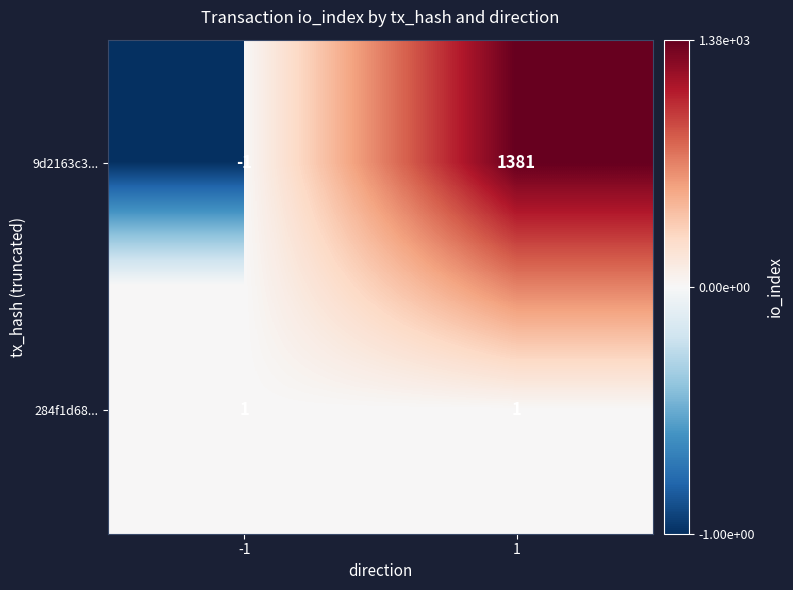

What is the spread (max minus min) of values at 1?

1380